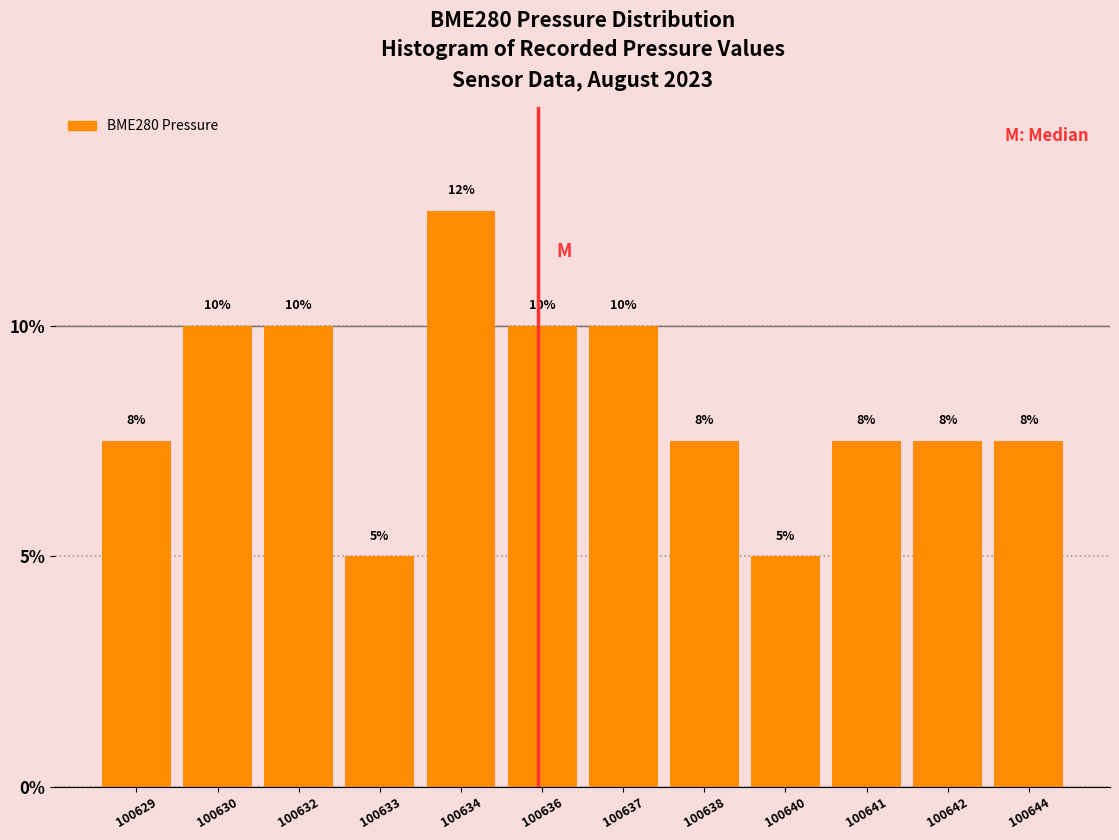

What is the value of the 12th bar from the left?

7.5